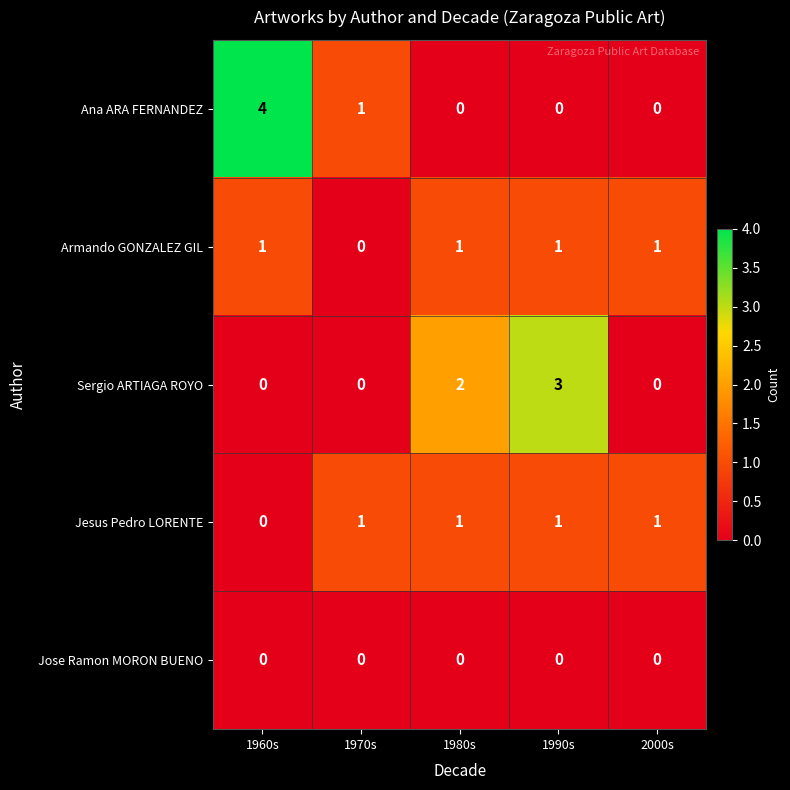

Reading right to left, what are all the values shown in this chart?

Ana ARA FERNANDEZ: 2000s=0	1990s=0	1980s=0	1970s=1	1960s=4
Armando GONZALEZ GIL: 2000s=1	1990s=1	1980s=1	1970s=0	1960s=1
Sergio ARTIAGA ROYO: 2000s=0	1990s=3	1980s=2	1970s=0	1960s=0
Jesus Pedro LORENTE: 2000s=1	1990s=1	1980s=1	1970s=1	1960s=0
Jose Ramon MORON BUENO: 2000s=0	1990s=0	1980s=0	1970s=0	1960s=0